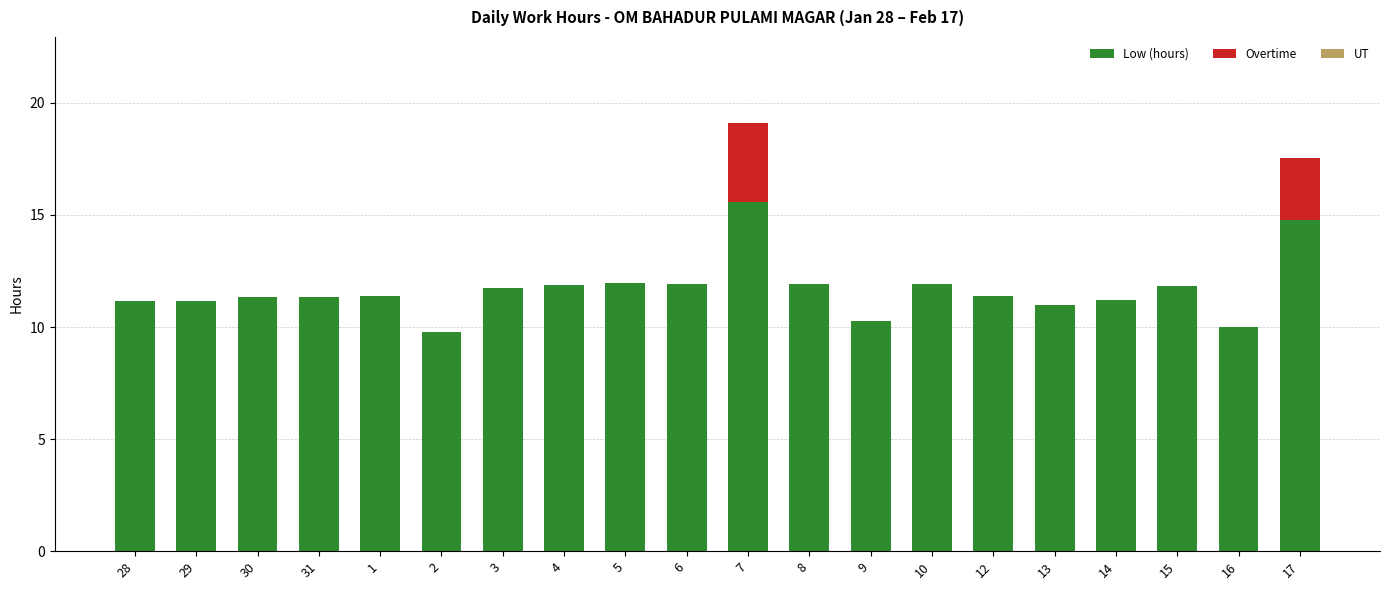

The Low (hours) series shows 2.7 at 1. True or false?

False